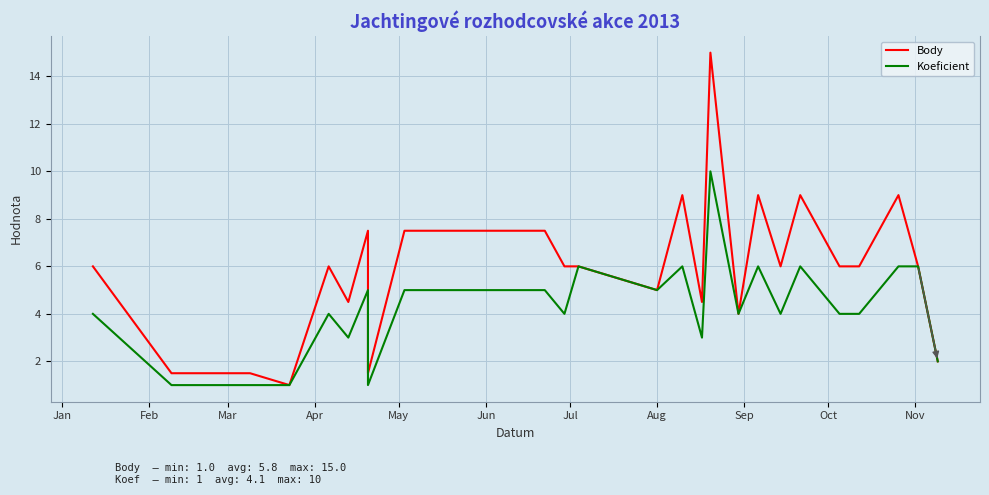

List the series in order of their overall mean, highest first.

Body, Koeficient